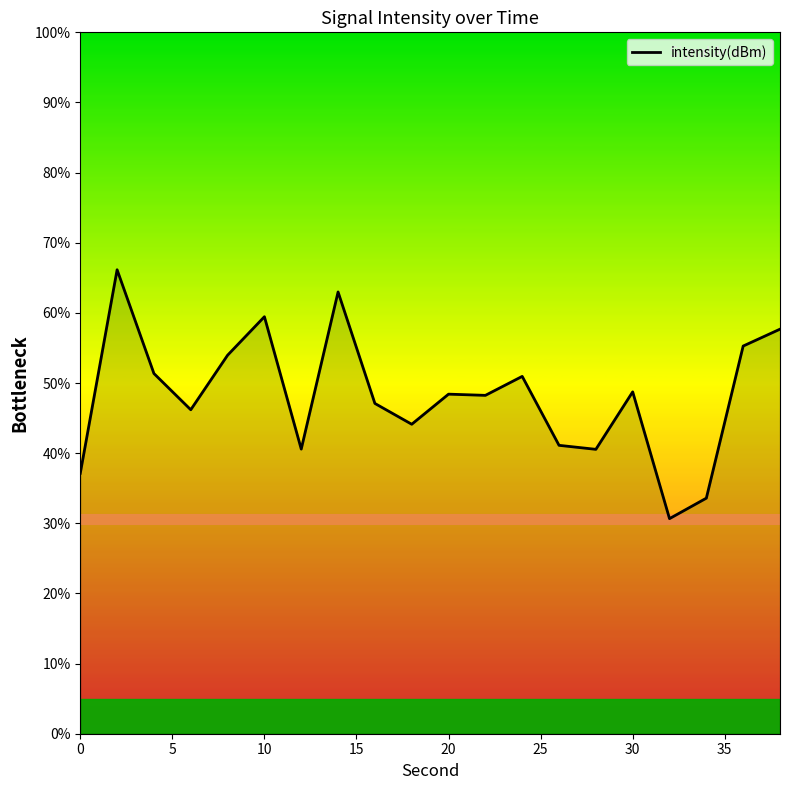

What is the maximum value shown in the chart?

66.1